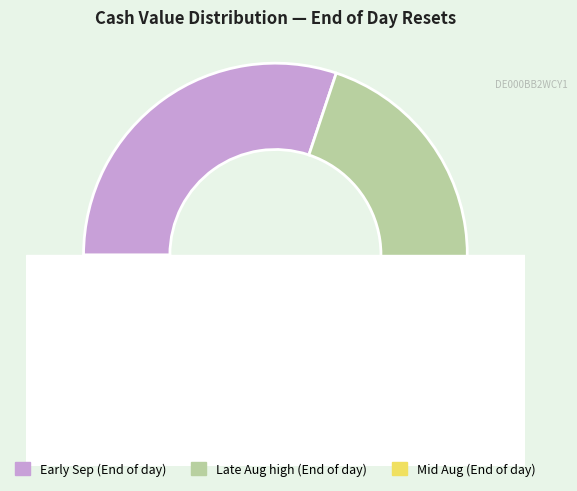

Does 2025-08-22 account for over 50% of the chart?

No